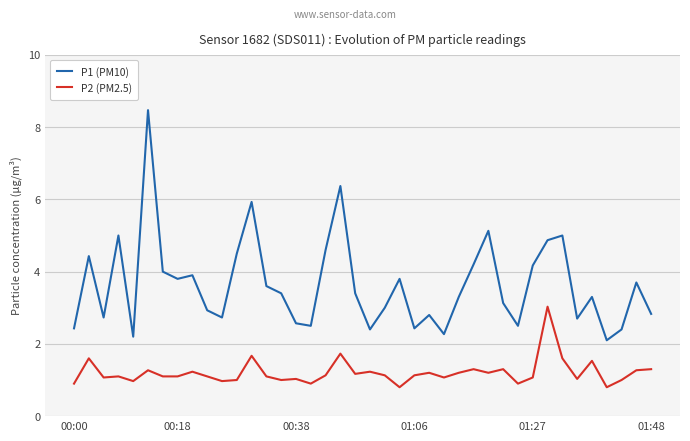

What is the difference between the maximum and minimum values in the P2 (PM2.5) series?

2.2